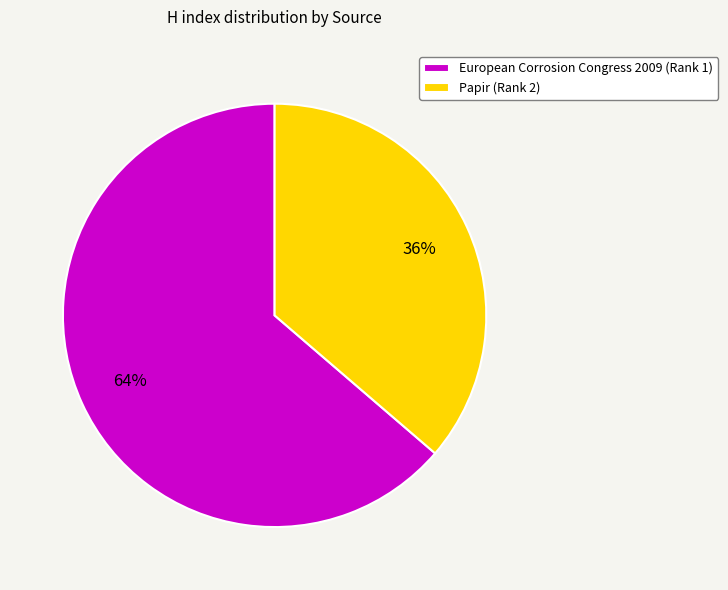

To the nearest percent, what portion does European Corrosion Congress 2009 (Rank 1) represent?

64%